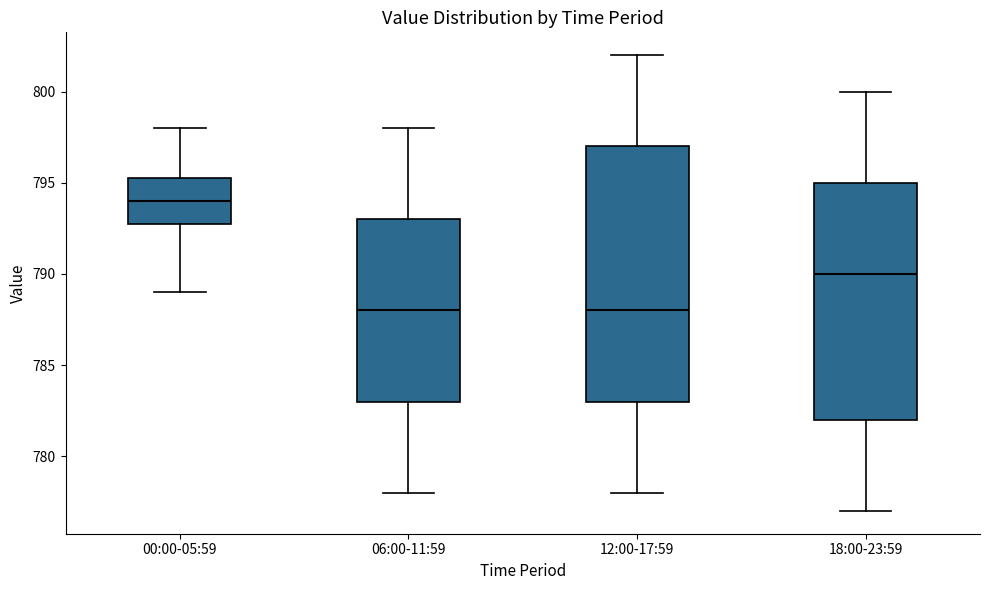

Reading left to right, transcribe this box plot: for each box, give where its median line is, the range the box spans, and where its two whiskers end, as read against the y-axis. The values are not printed on the chart, so give them approximately, as read against the axis.

00:00-05:59: median 794.0, box 793.0 to 795.5, whiskers 789.0 to 798.0
06:00-11:59: median 788.0, box 783.0 to 793.0, whiskers 778.0 to 798.0
12:00-17:59: median 788.0, box 783.0 to 797.0, whiskers 778.0 to 802.0
18:00-23:59: median 790.0, box 782.0 to 795.0, whiskers 777.0 to 800.0